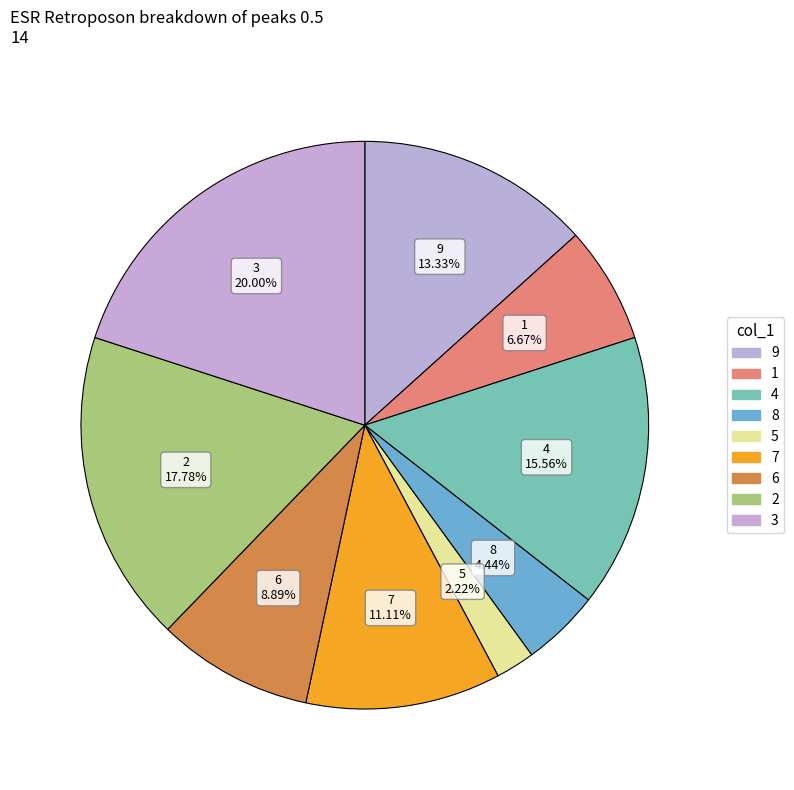

What is the smallest slice in the pie chart?

5